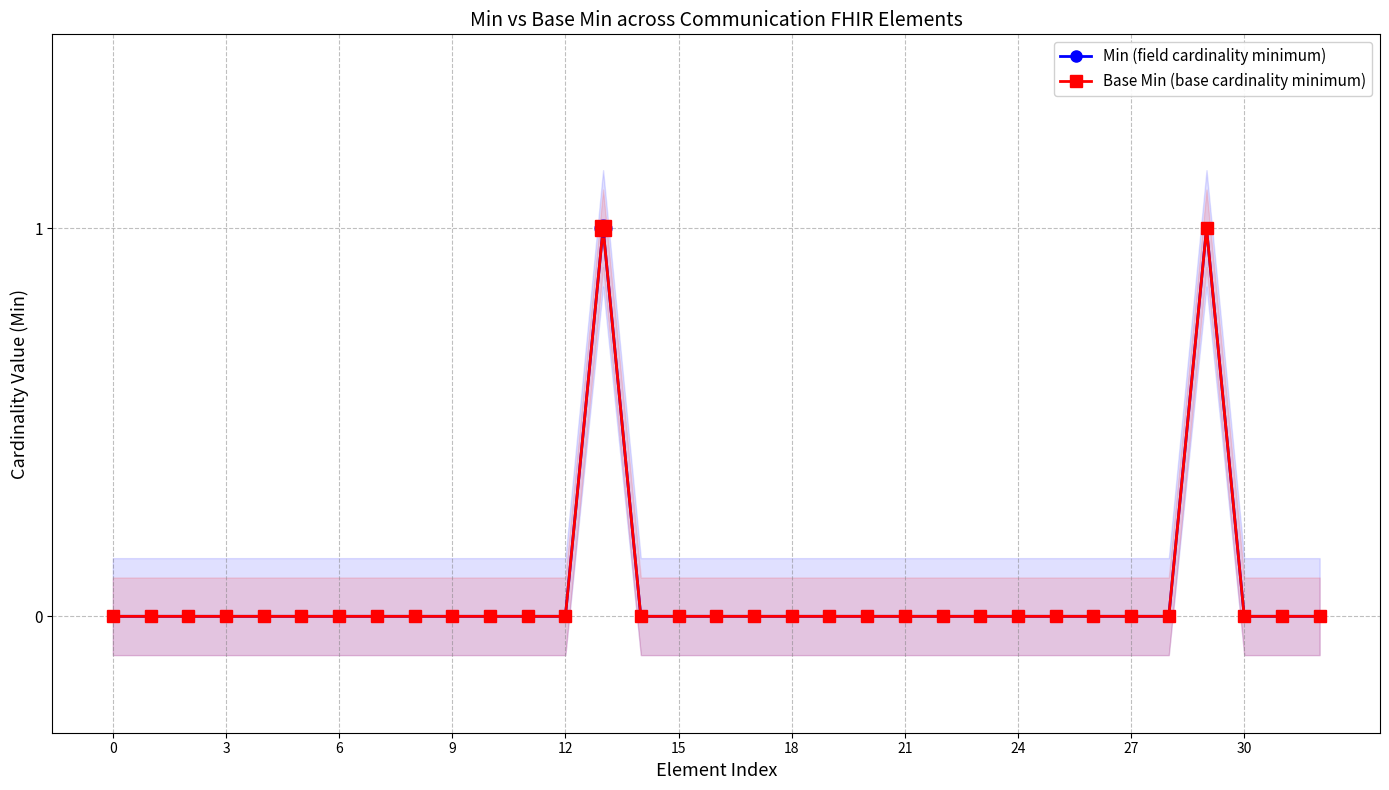

Is the value of Base Min (base cardinality minimum) at 31 greater than the value of Min (field cardinality minimum) at 23?

No